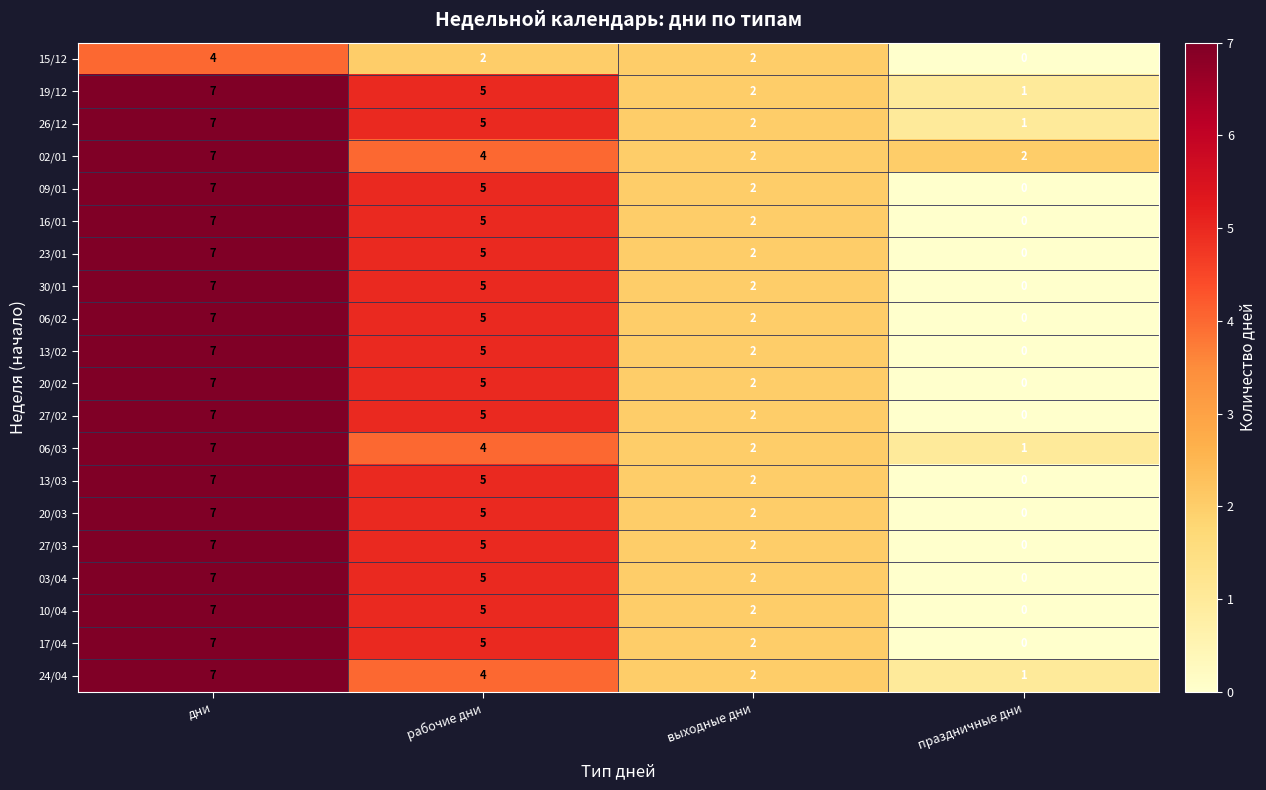

At which label does 17/04 reach its minimum?

праздничные дни